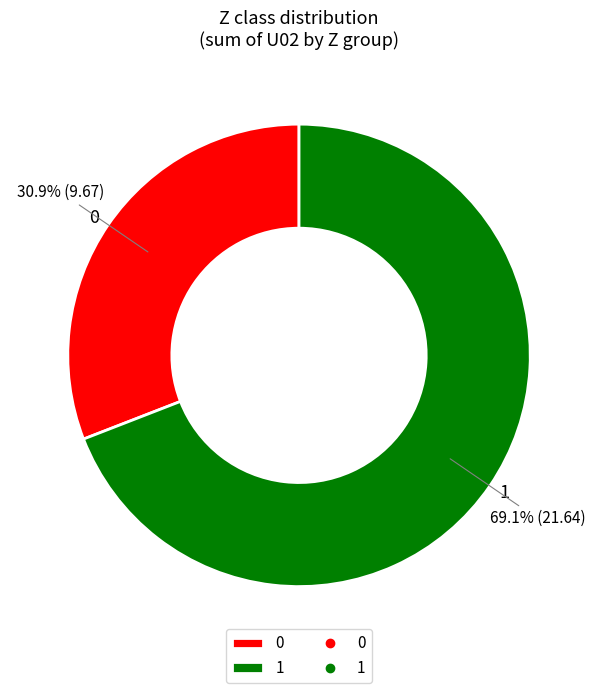

Is there a majority slice in this chart?

Yes